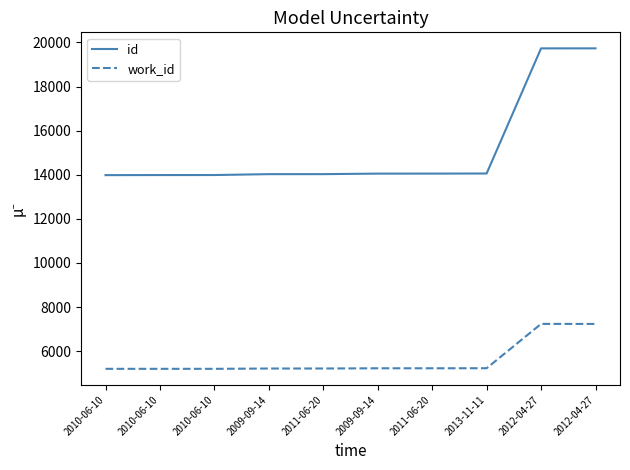

Does the chart have visible grid lines?

No